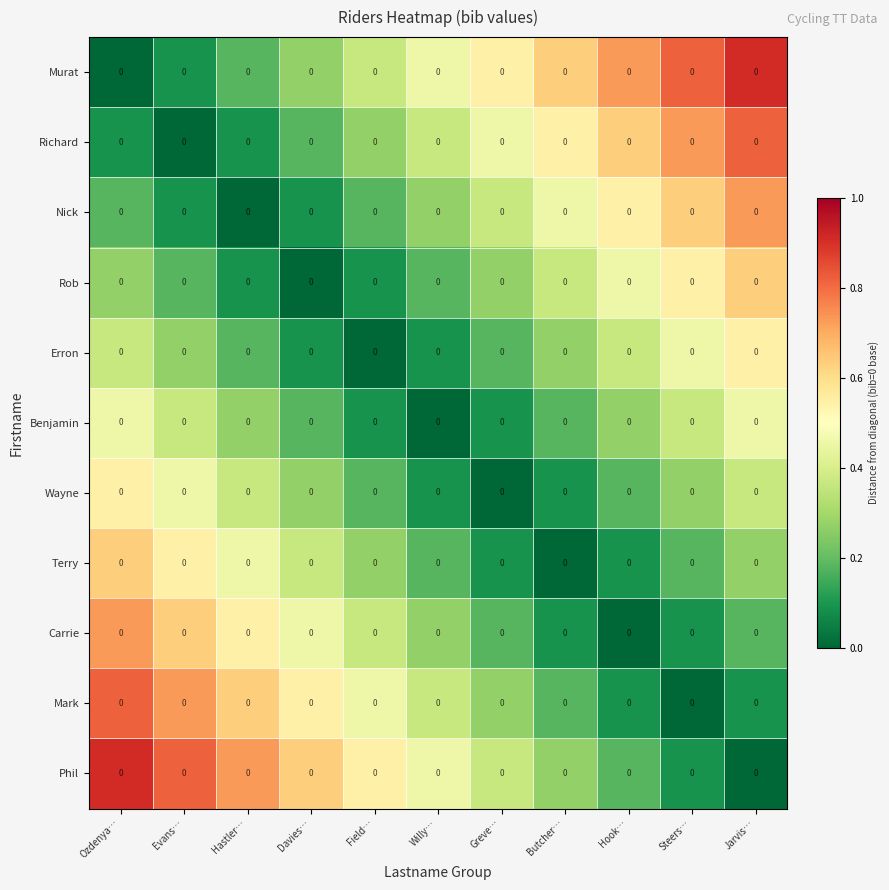

Is it true that Carrie equals 0.1 at Willy…?

False